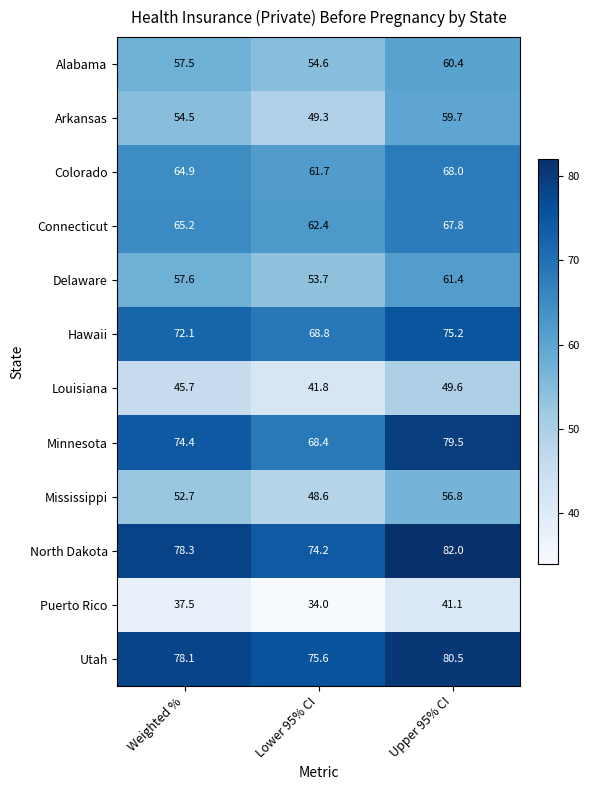

Where is Utah nearest to the value 78?

Weighted %